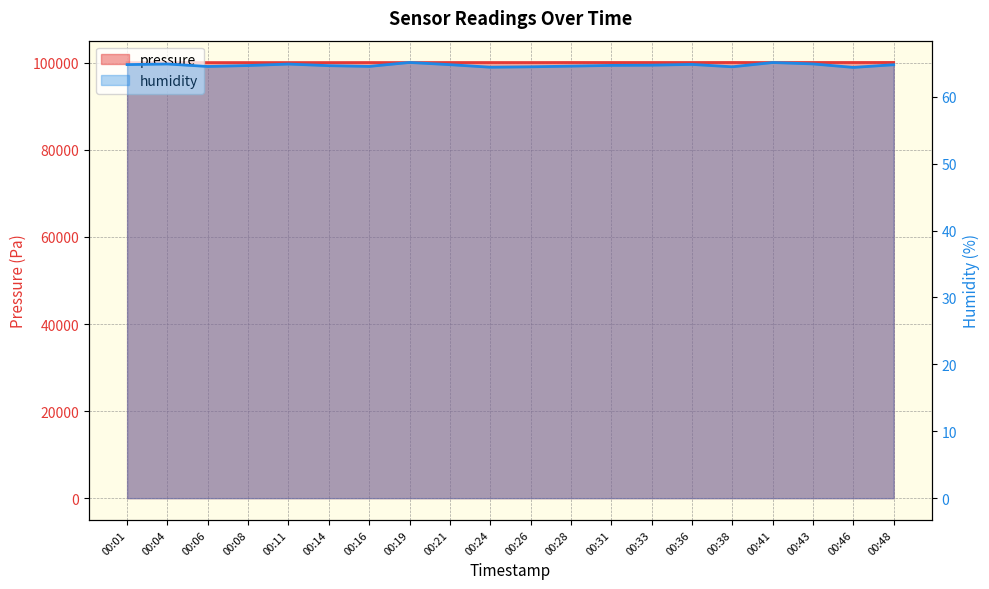

The pressure series shows 100065.0 at 00:16. True or false?

True